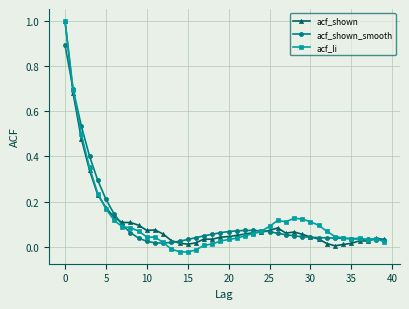

What is the greatest value displayed?

1.0